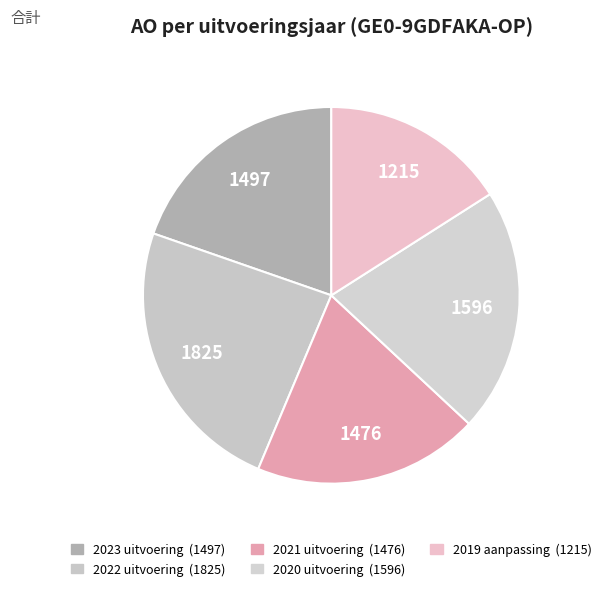

Which has a higher value, 2020 uitvoering or 2022 uitvoering?

2022 uitvoering